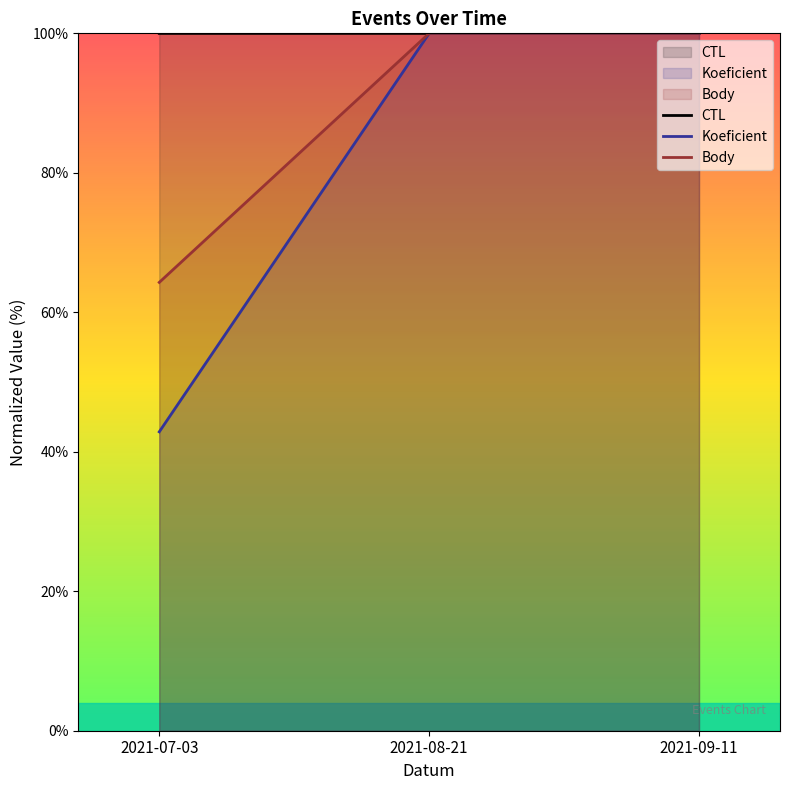

List the series in order of their peak value, lowest first.

CTL, Koeficient, Body